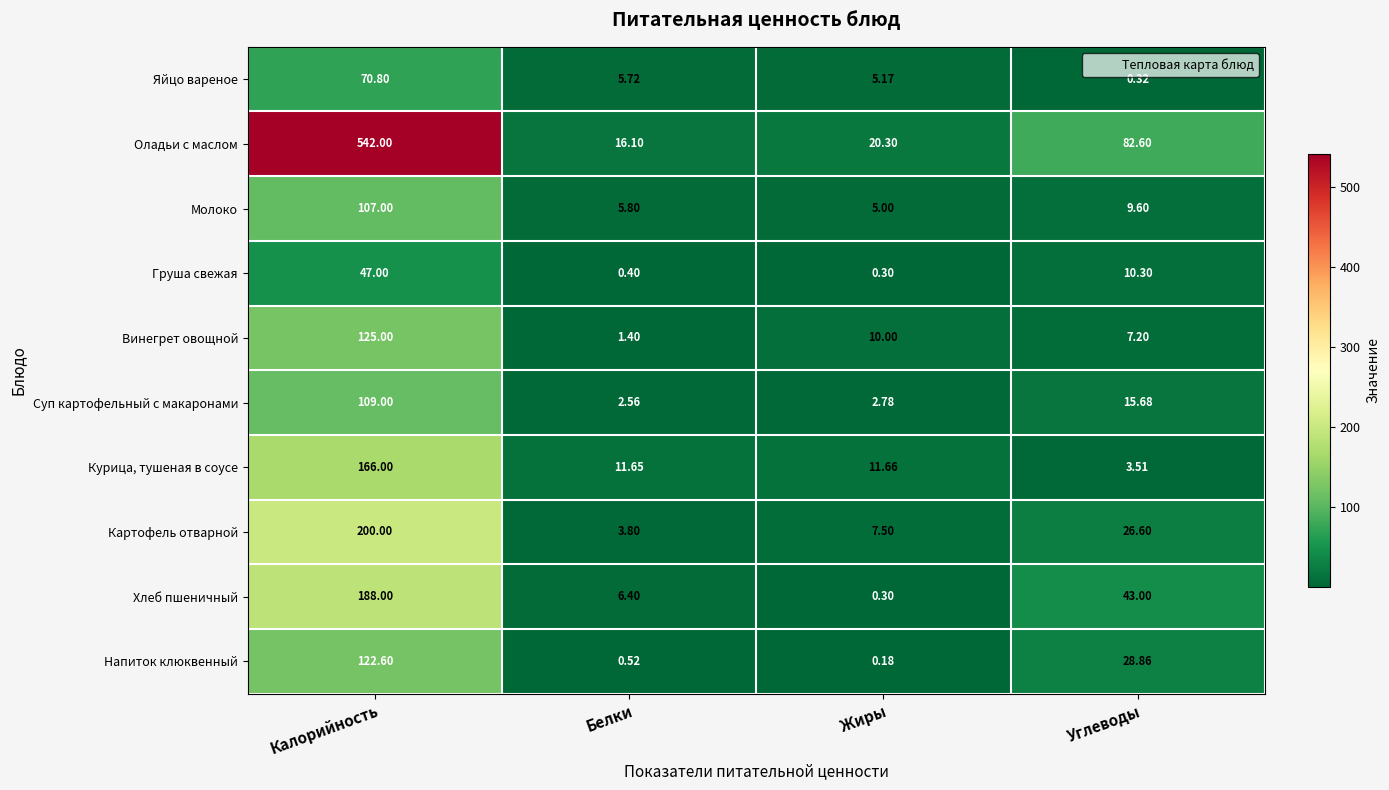

What is the difference between the highest and lowest values at Калорийность?

495.0